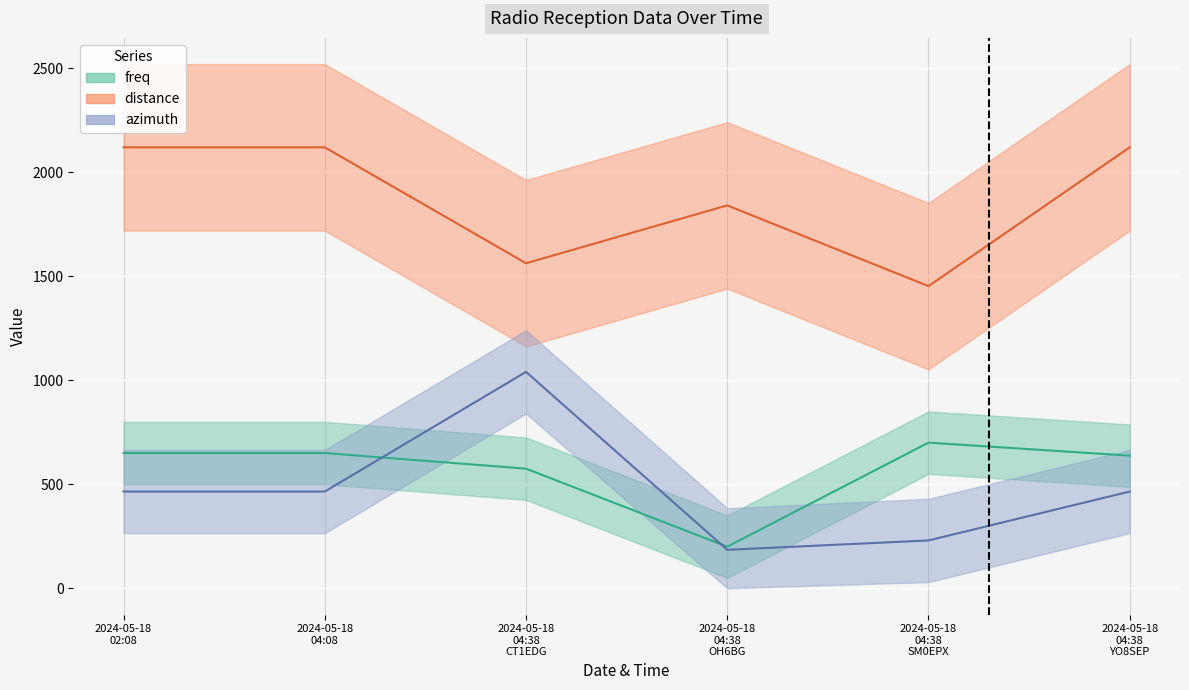

List the series in order of their peak value, lowest first.

freq, azimuth, distance